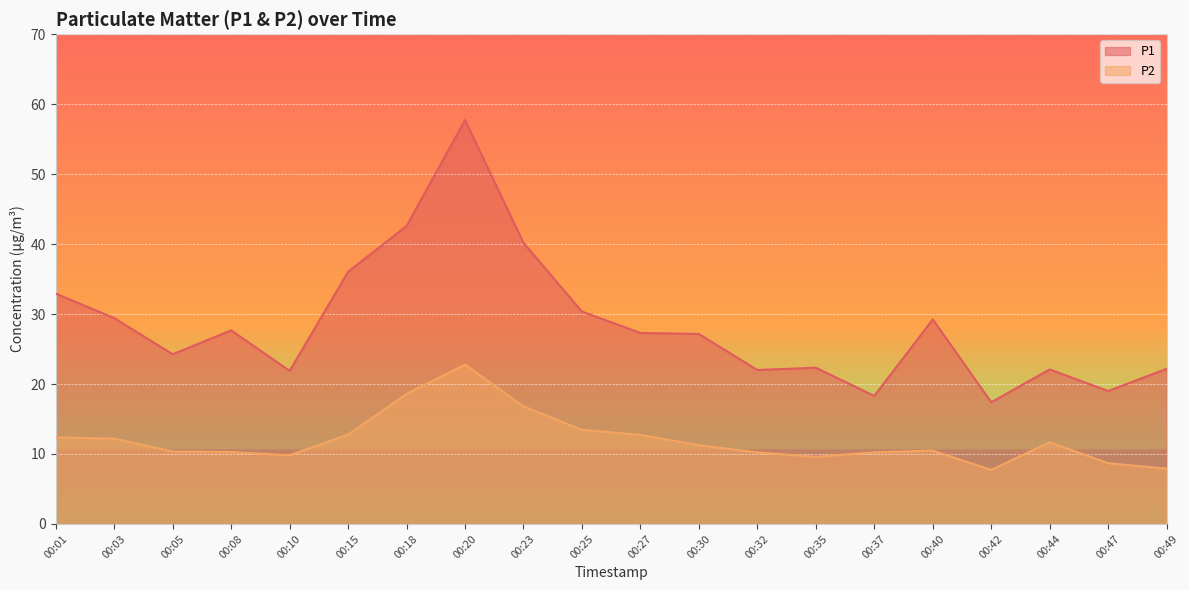

What is the difference between the second highest and minimum values in the P2 series?

10.9